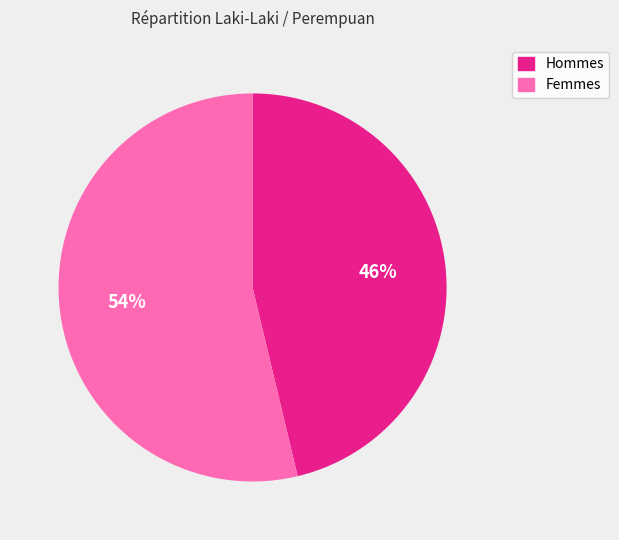

How many slices are in this pie chart?

2